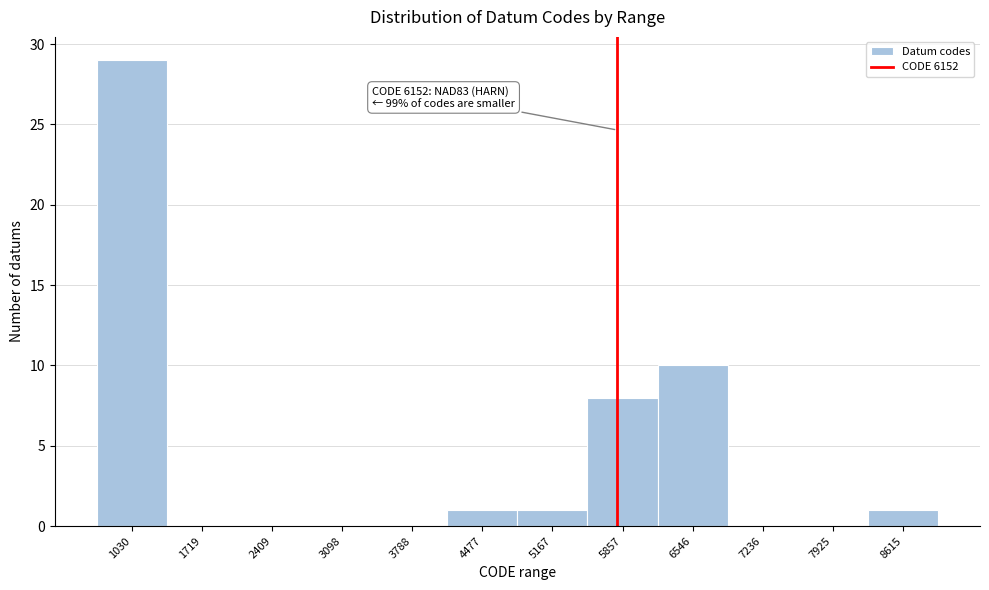

Reading left to right, transcribe all the data shown in this chart.

1030=29	1719=0	2409=0	3098=0	3788=0	4477=1	5167=1	5857=8	6546=10	7236=0	7925=0	8615=1